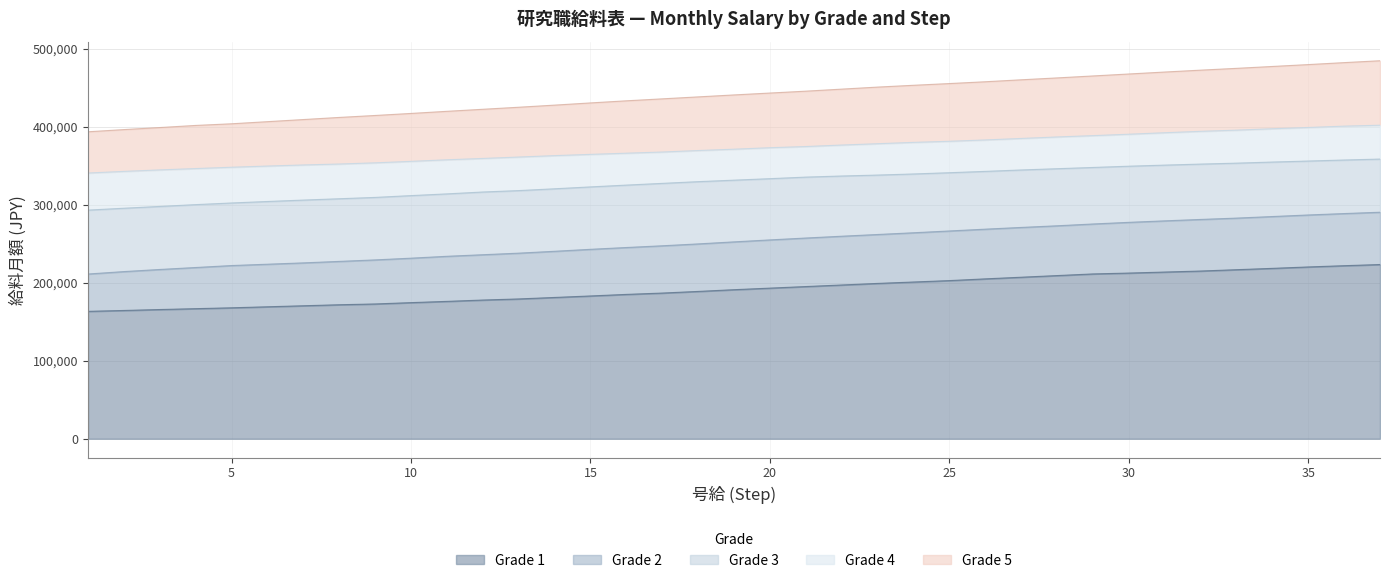

What are all the series names shown in the legend?

Grade 1, Grade 2, Grade 3, Grade 4, Grade 5